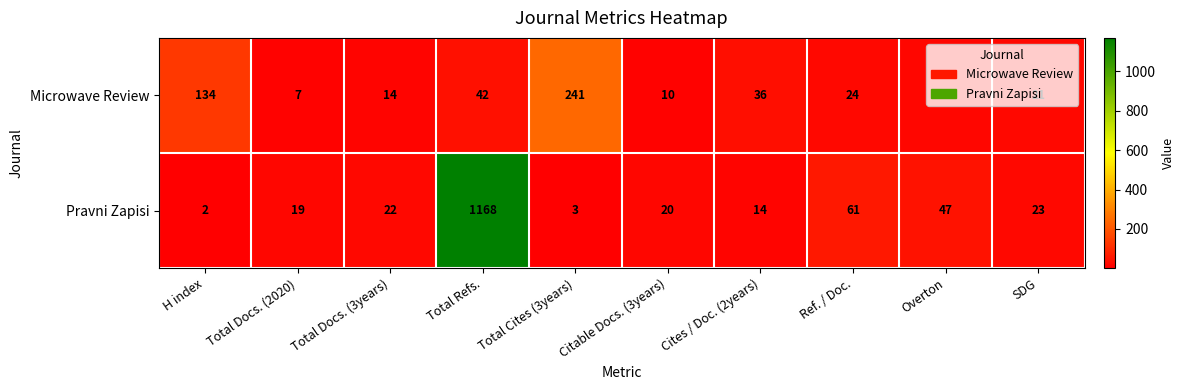

Which series has the largest range (max minus min)?

Pravni Zapisi